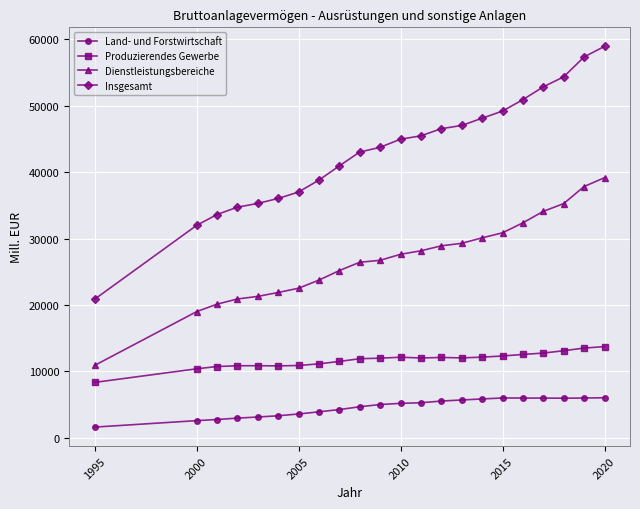

What is the value of the Produzierendes Gewerbe point at the 14th from the left?

12109.6